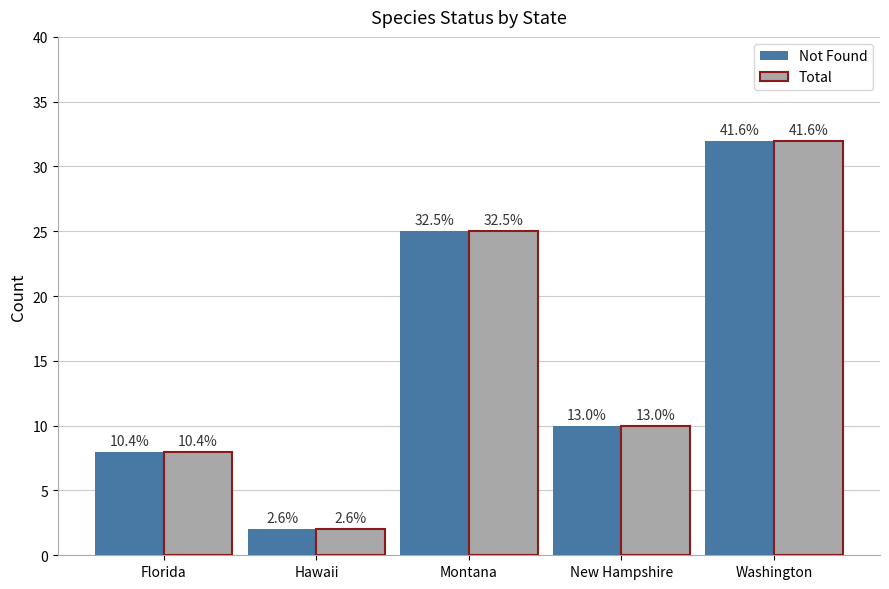

What is the value of the Not Found bar at the 4th from the left?

10